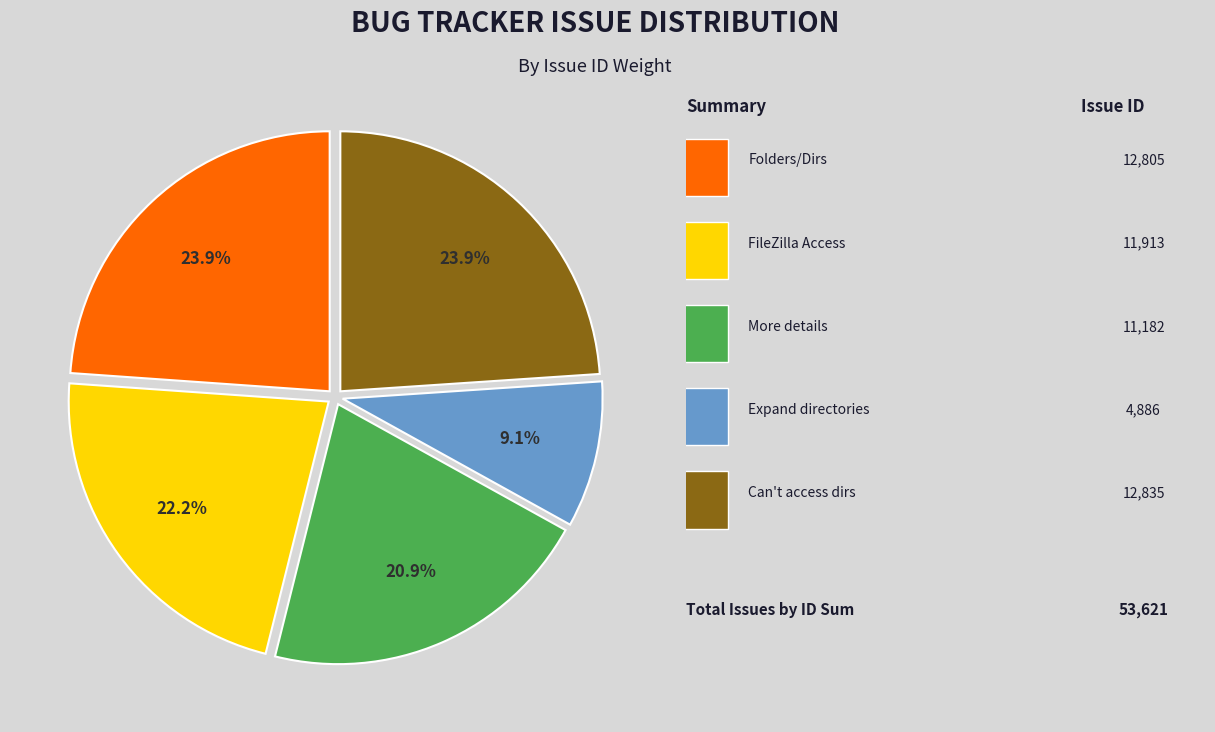

Is there any slice that represents more than half of the pie?

No